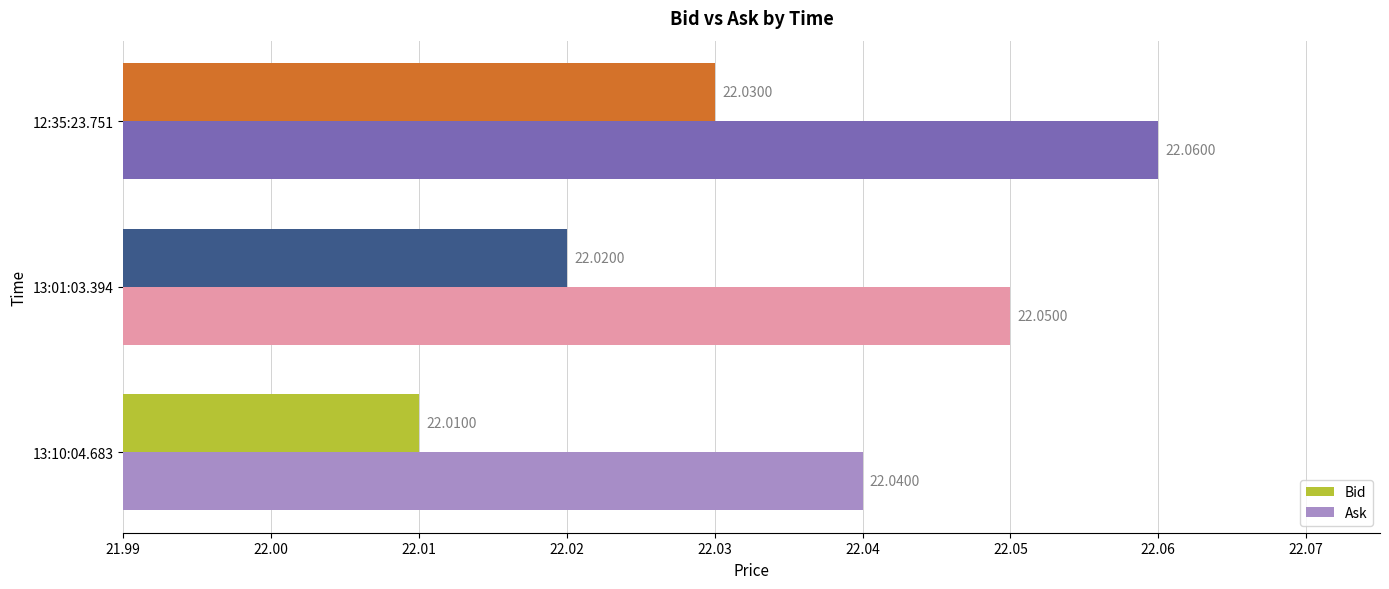

What is the average value of the Ask series?

22.1